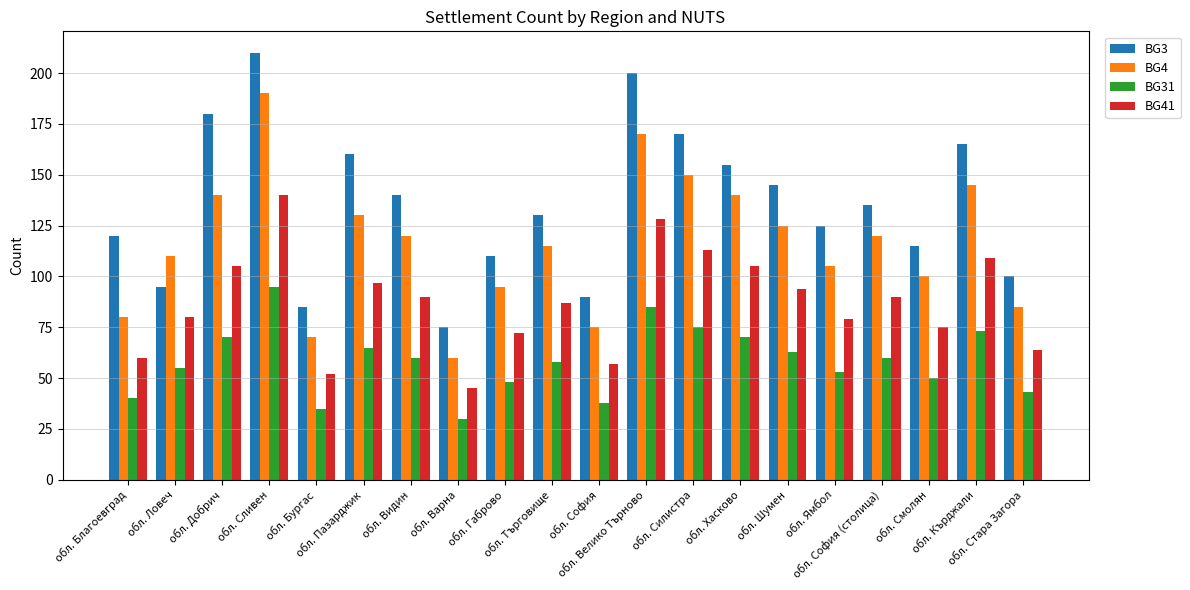

What is the difference between the highest and lowest values at обл. Шумен?

82